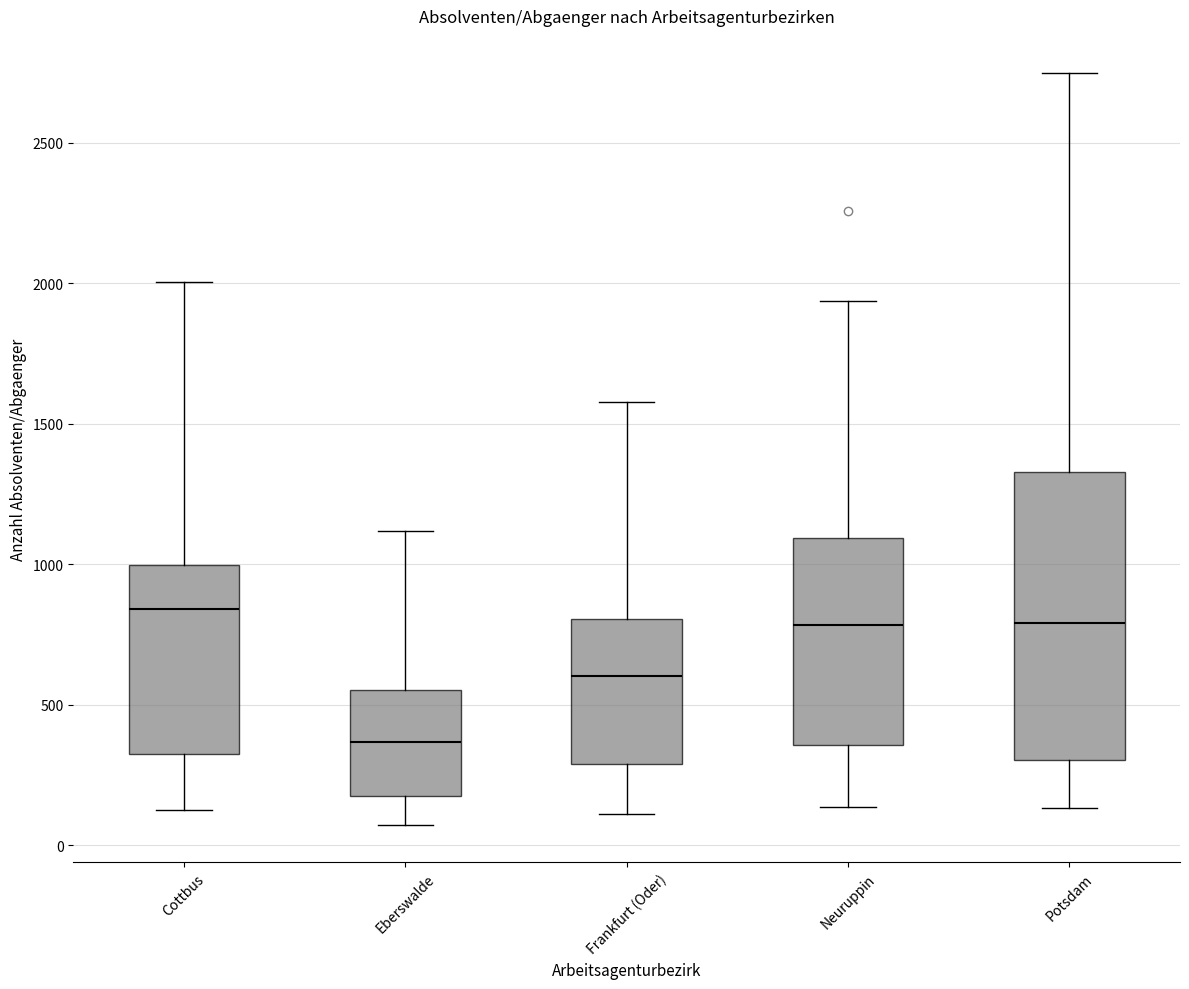

Which box is the tallest, from its lower edge to its upper edge?

Potsdam